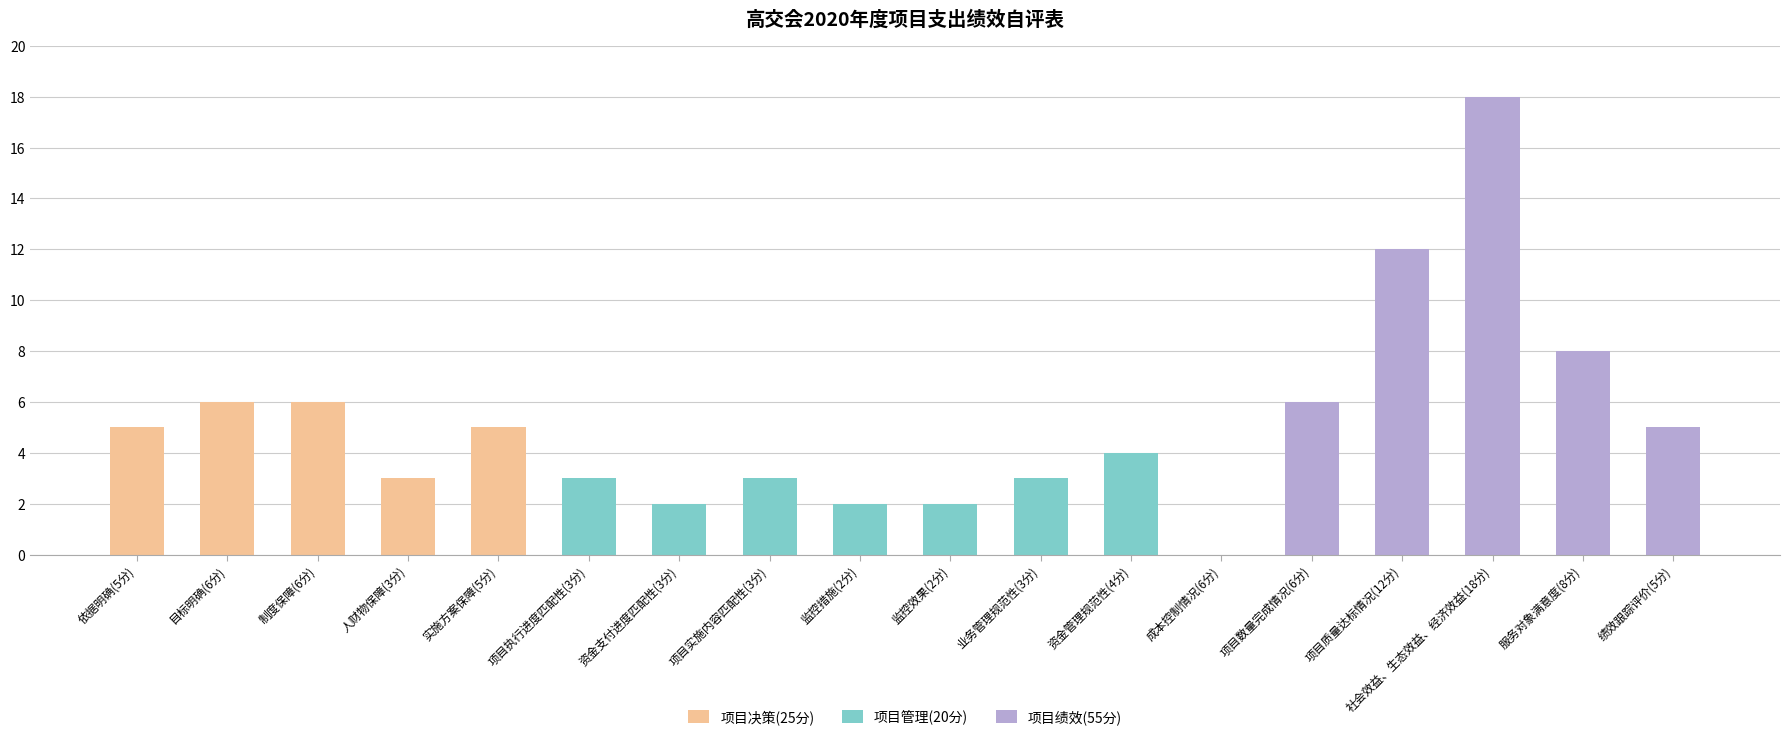

What is the total value across all series at 资金支付进度匹配性(3分)?

2